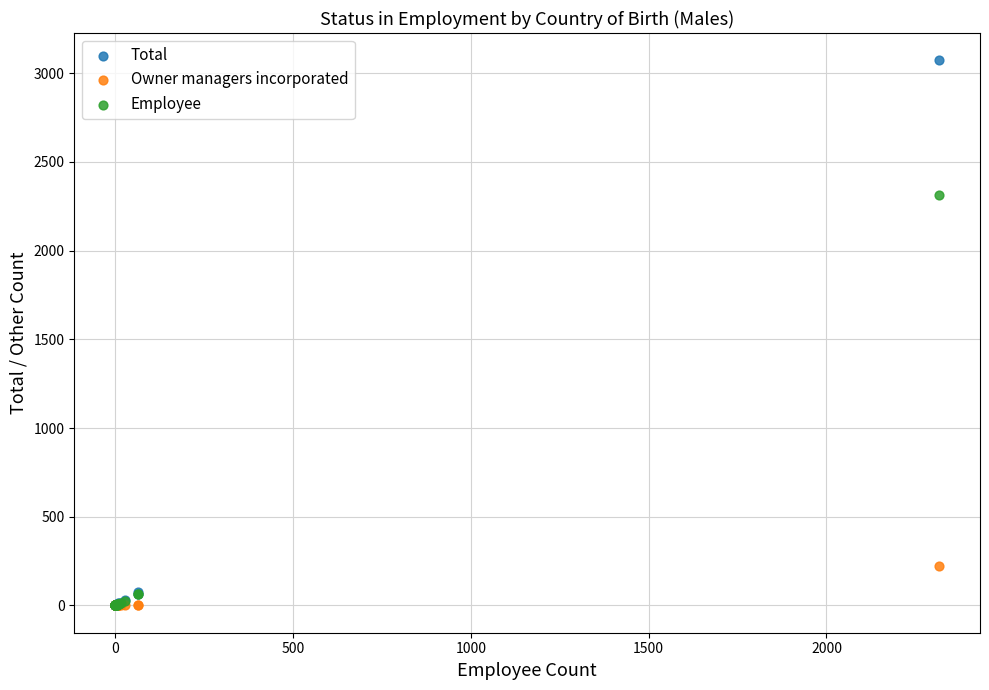

Which series contains the highest Y value?

Total